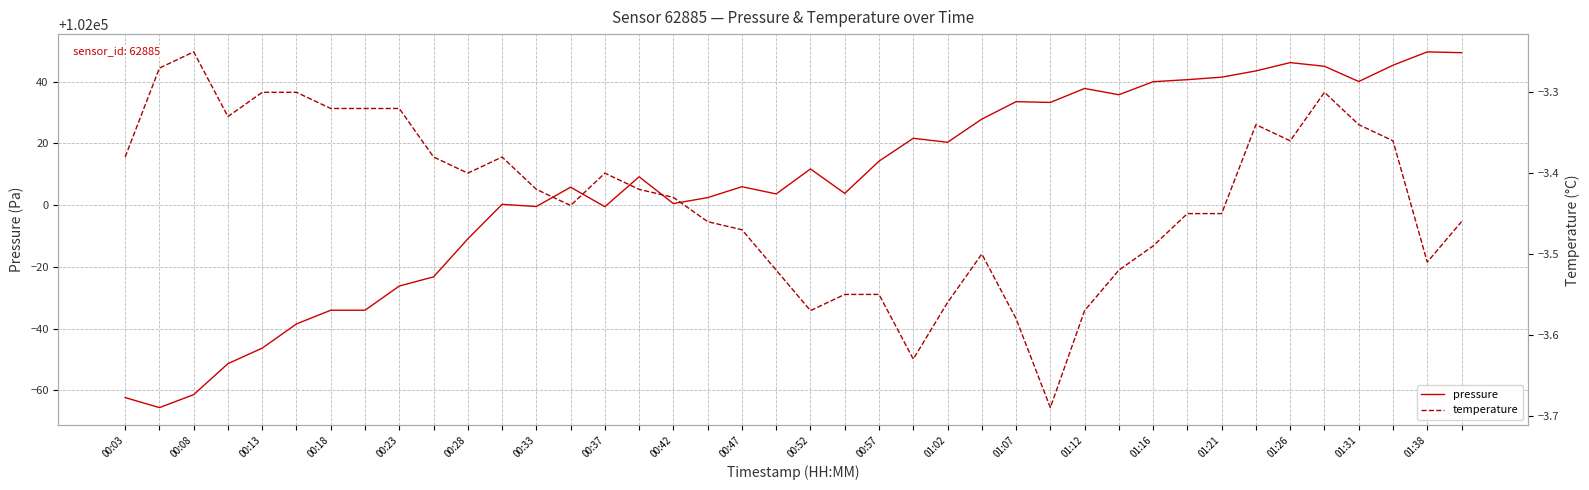

What is the smallest value displayed?

-3.7